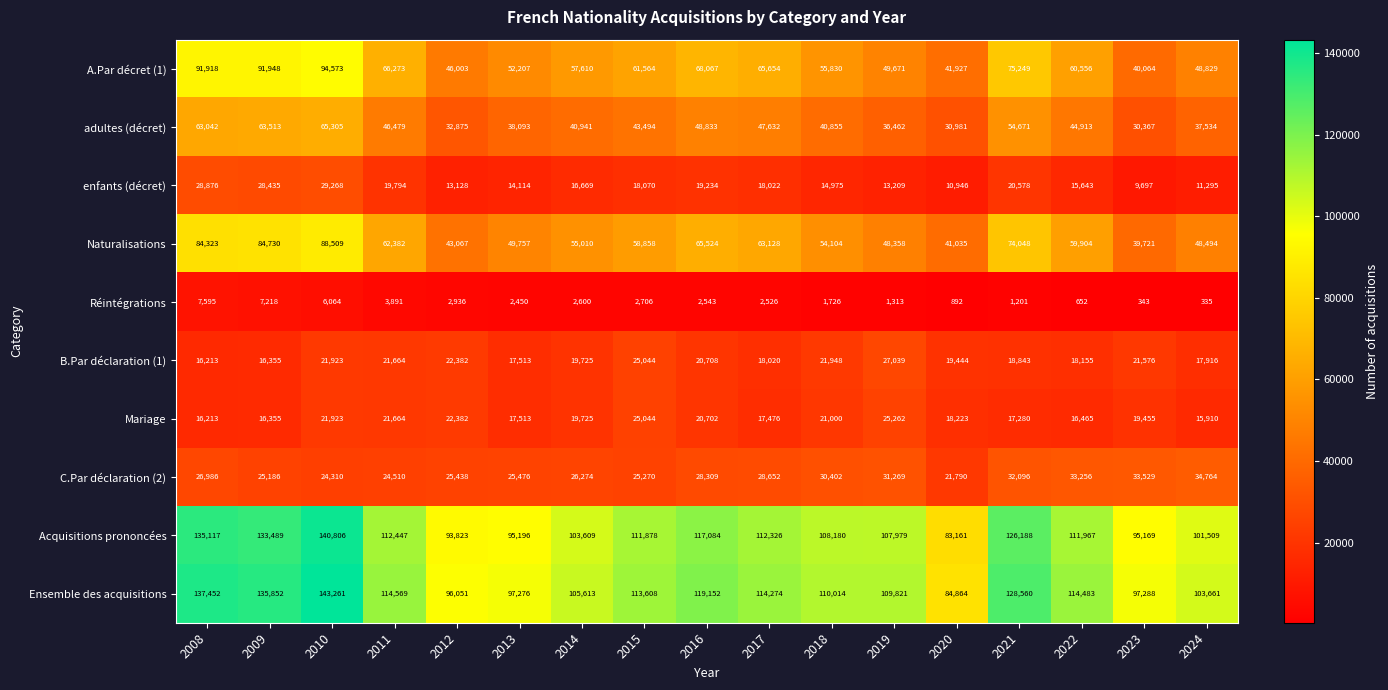

Which series has the largest total across all categories?

Ensemble des acquisitions